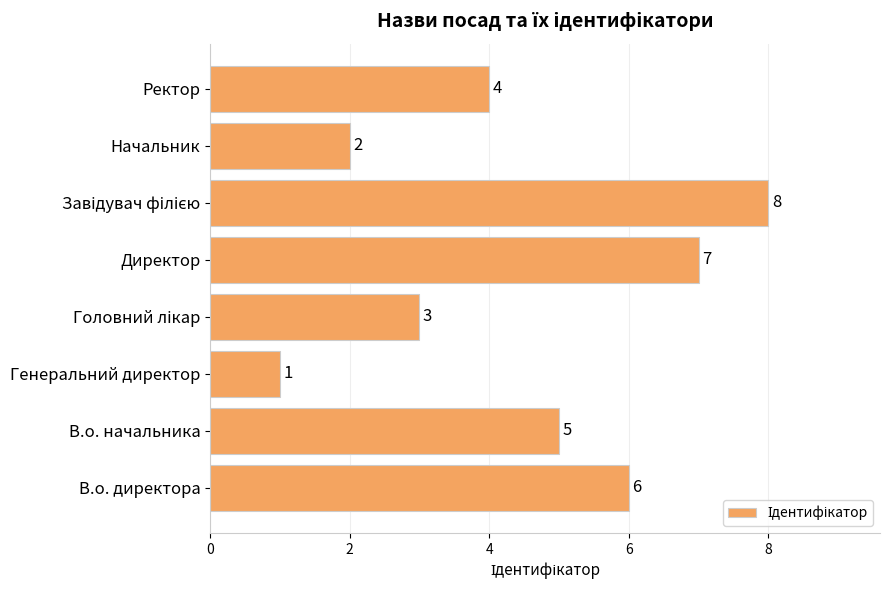

The chart shows a value of 3 at Начальник. True or false?

False